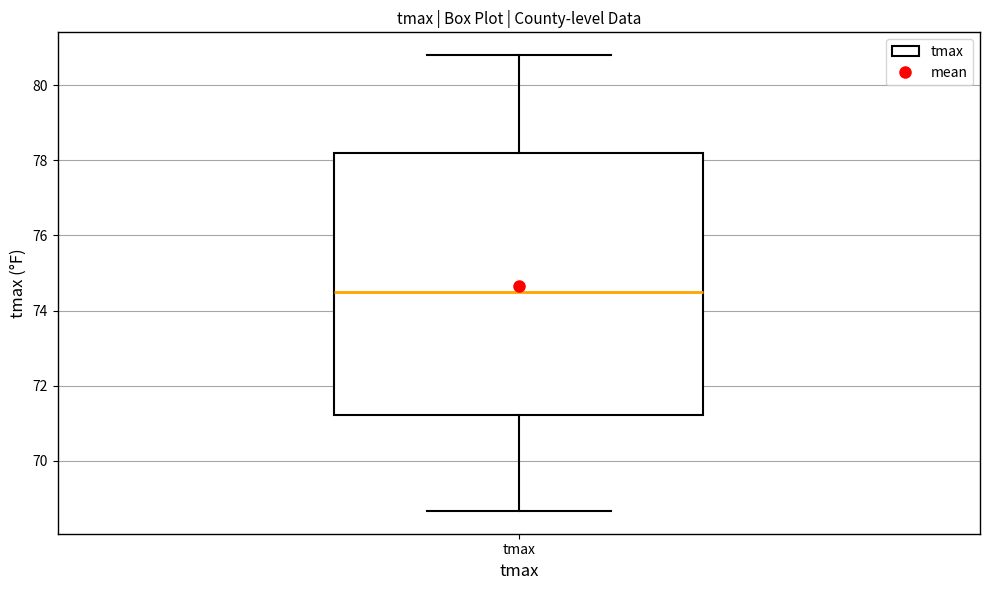

Where does the upper whisker of the box for tmax end on the y-axis? The values are not printed on the chart, so give them approximately, as read against the axis.

80.8